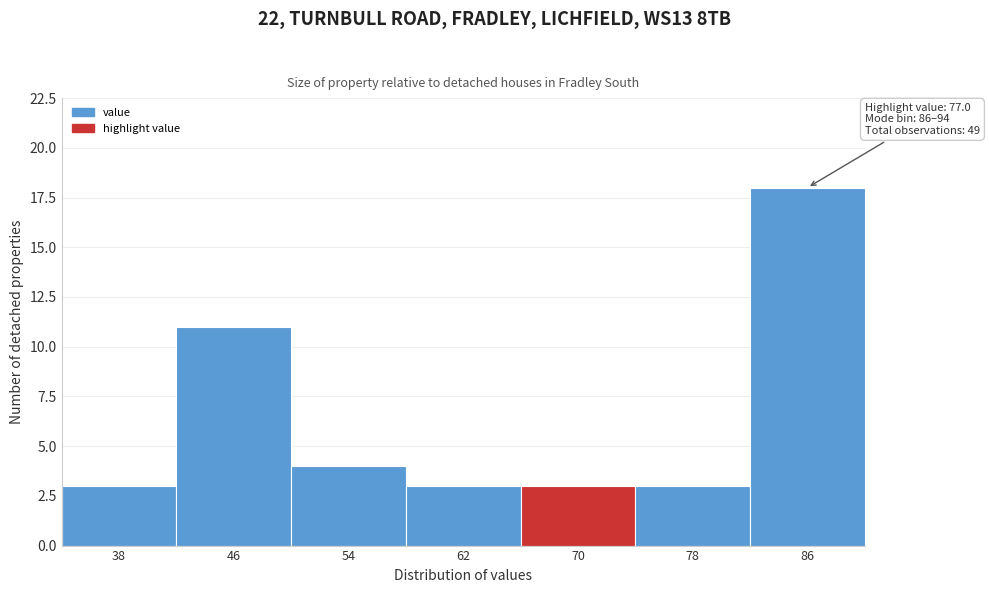

Reading left to right, extract all data points from this chart.

38=3	46=11	54=4	62=3	70=3	78=3	86=18